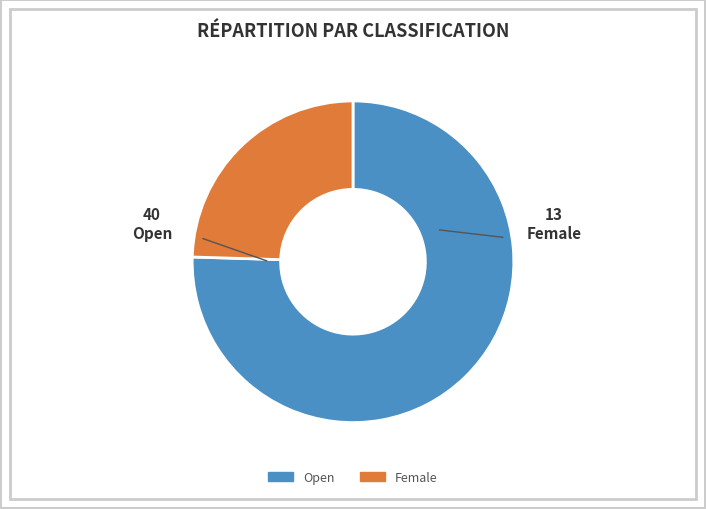

Does Female account for over 50% of the chart?

No